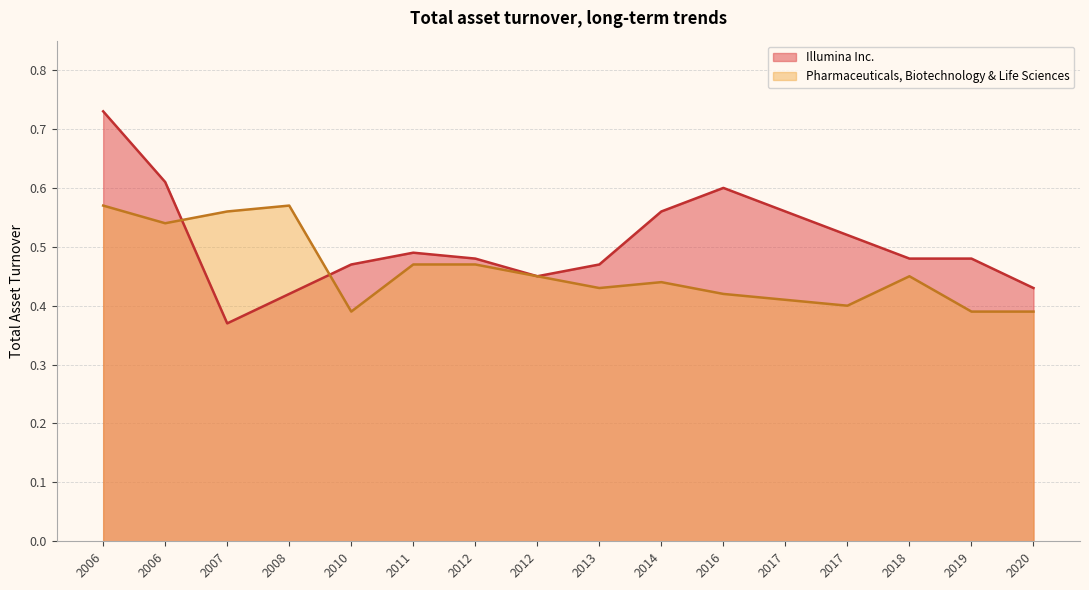

At which label does Illumina Inc. reach its minimum?

2007